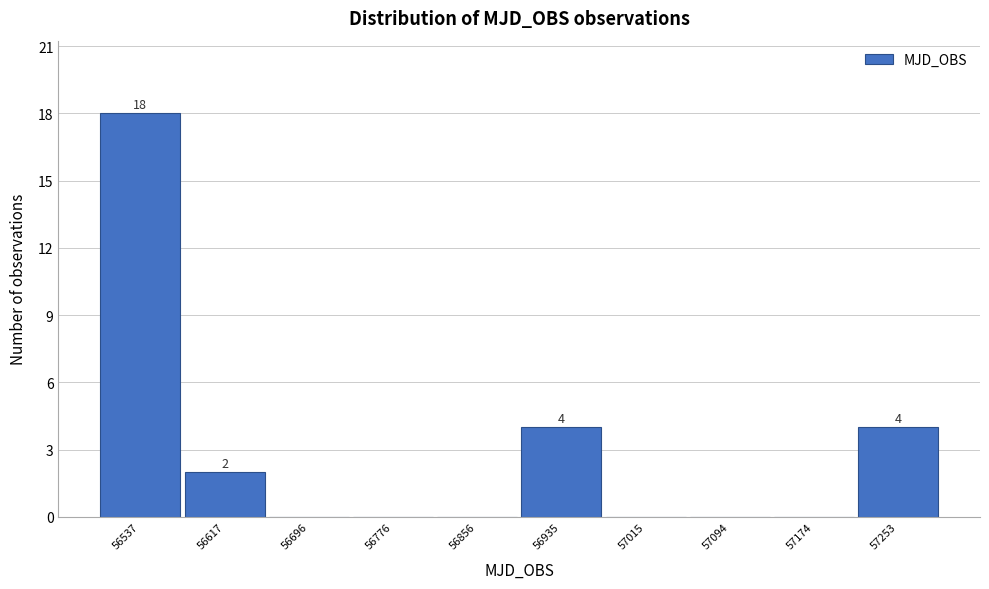

Reading left to right, extract all data points from this chart.

56537=18	56617=2	56696=0	56776=0	56856=0	56935=4	57015=0	57094=0	57174=0	57253=4